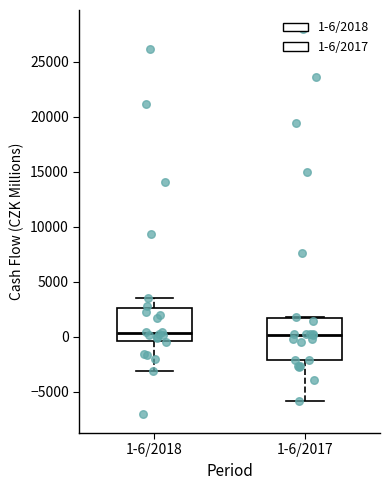

Reading left to right, read every box against the y-axis: the position of its median line, the range the box covers, and the ends of its whiskers. The values are not printed on the chart, so give them approximately, as read against the axis.

1-6/2018: median 500, box -500 to 2500, whiskers -3000 to 3500
1-6/2017: median 0, box -2000 to 1500, whiskers -6000 to 2000